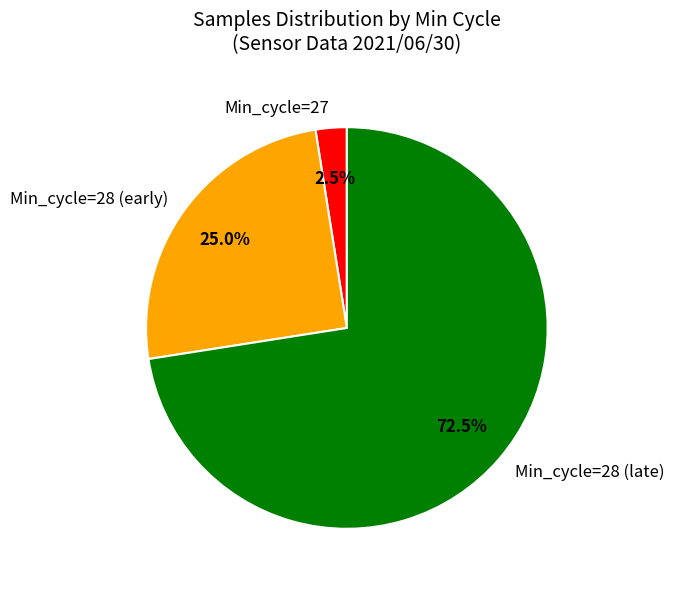

Count the number of slices in the pie.

3